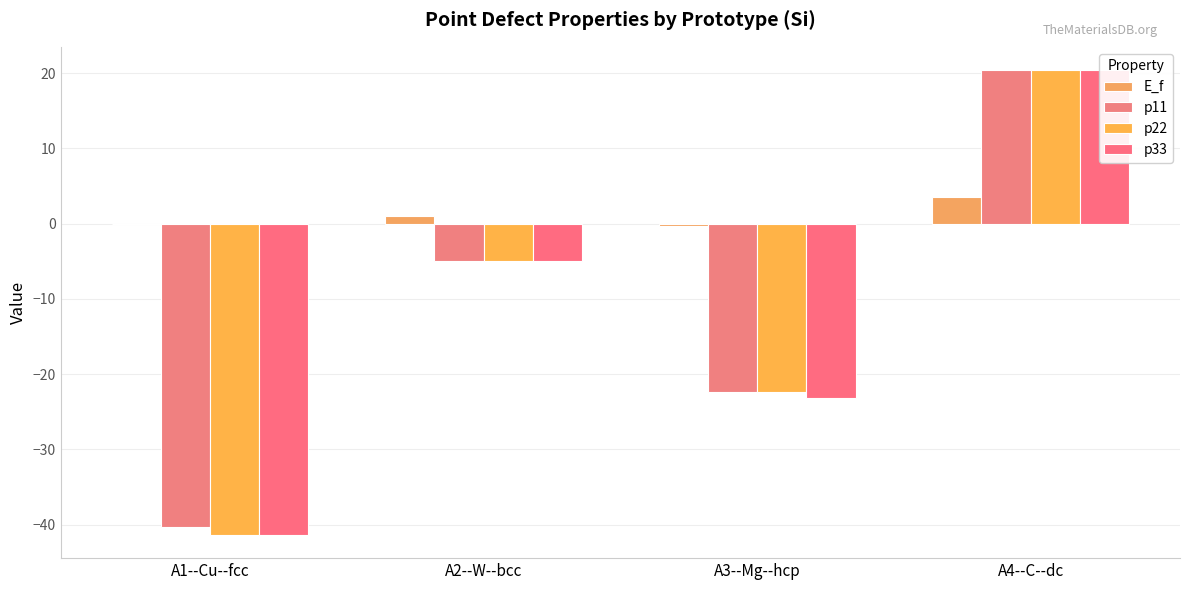

Between A1--Cu--fcc and A2--W--bcc, which series saw the biggest shift?

p22